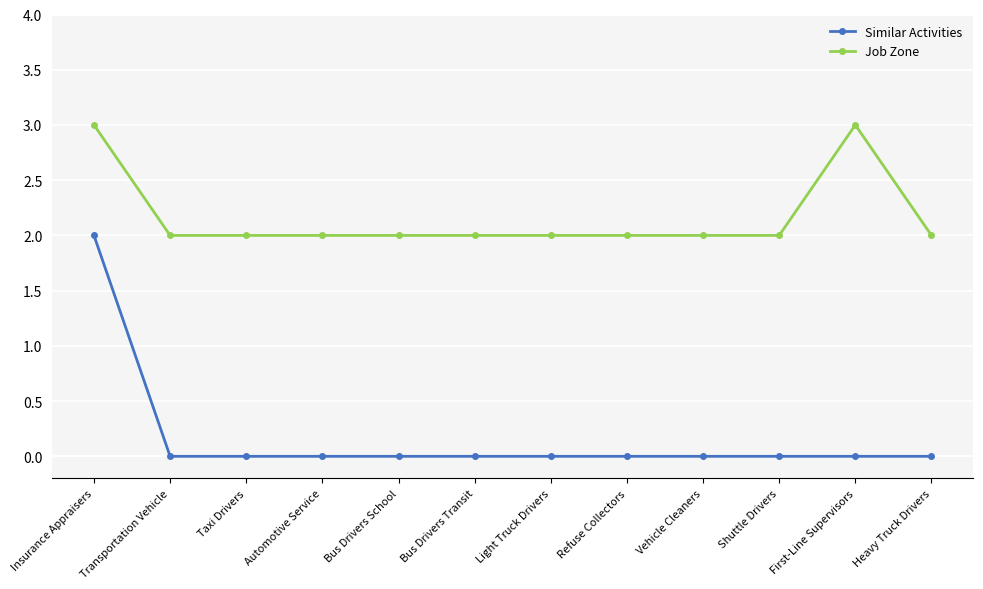

True or false: Similar Activities and Job Zone intersect in this chart.

False